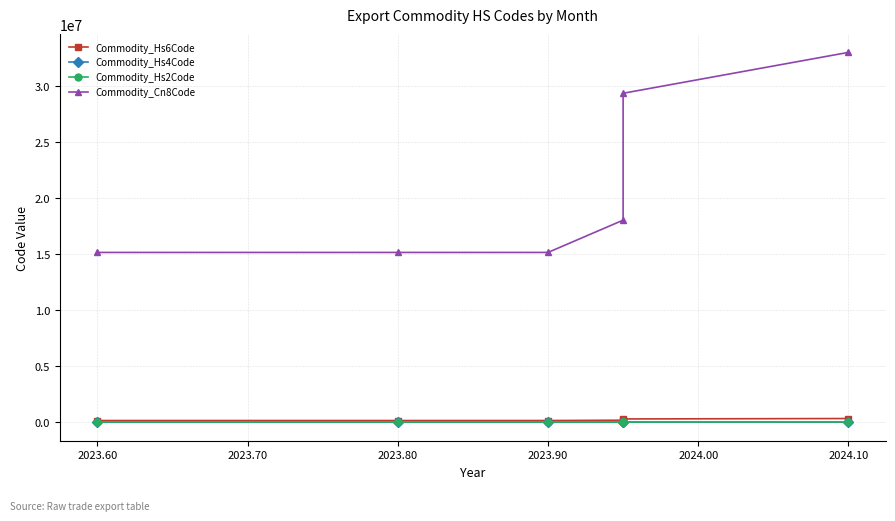

Reading left to right, extract all data points from this chart.

Commodity_Hs6Code: 151590	151590	151590	180400	293690	330190
Commodity_Hs4Code: 1515	1515	1515	1804	2936	3301
Commodity_Hs2Code: 15	15	15	18	29	33
Commodity_Cn8Code: 15159091	15159091	15159091	18040000	29369000	33019090